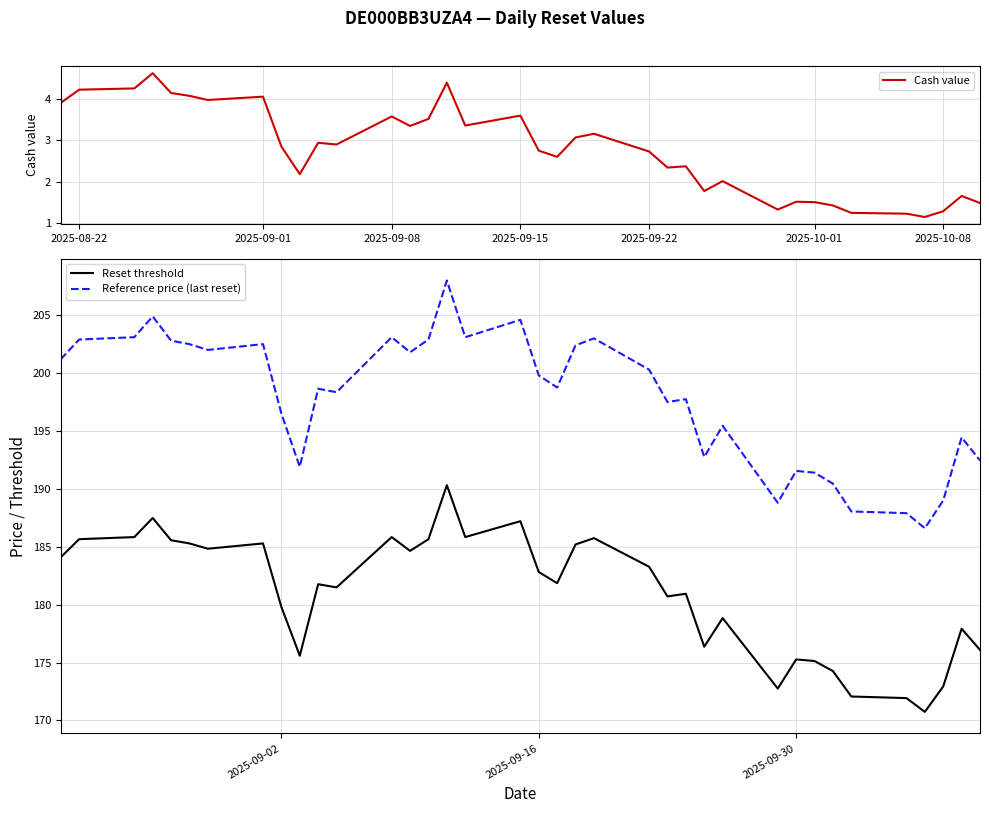

How many data points in Reset threshold are less than 181?

16